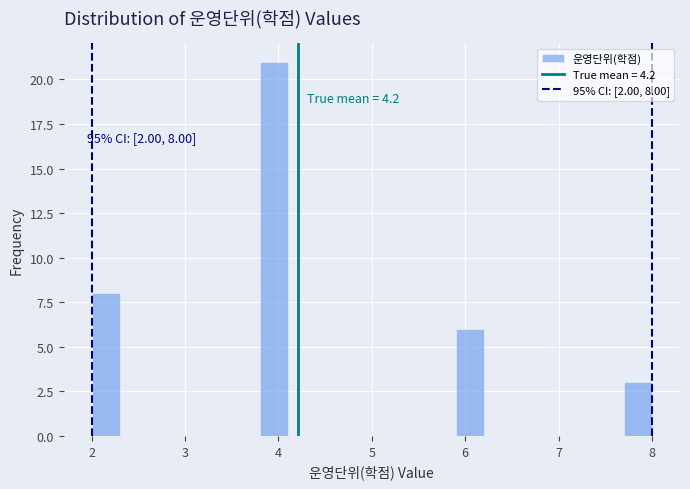

Around what value on the x-axis is the tallest bar? Give the approximate position of its centre, as read against the axis.

4.0